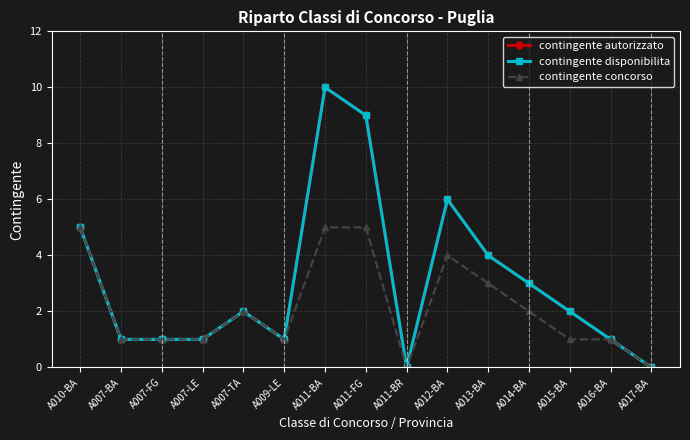

True or false: contingente autorizzato and contingente concorso cross at least once.

False